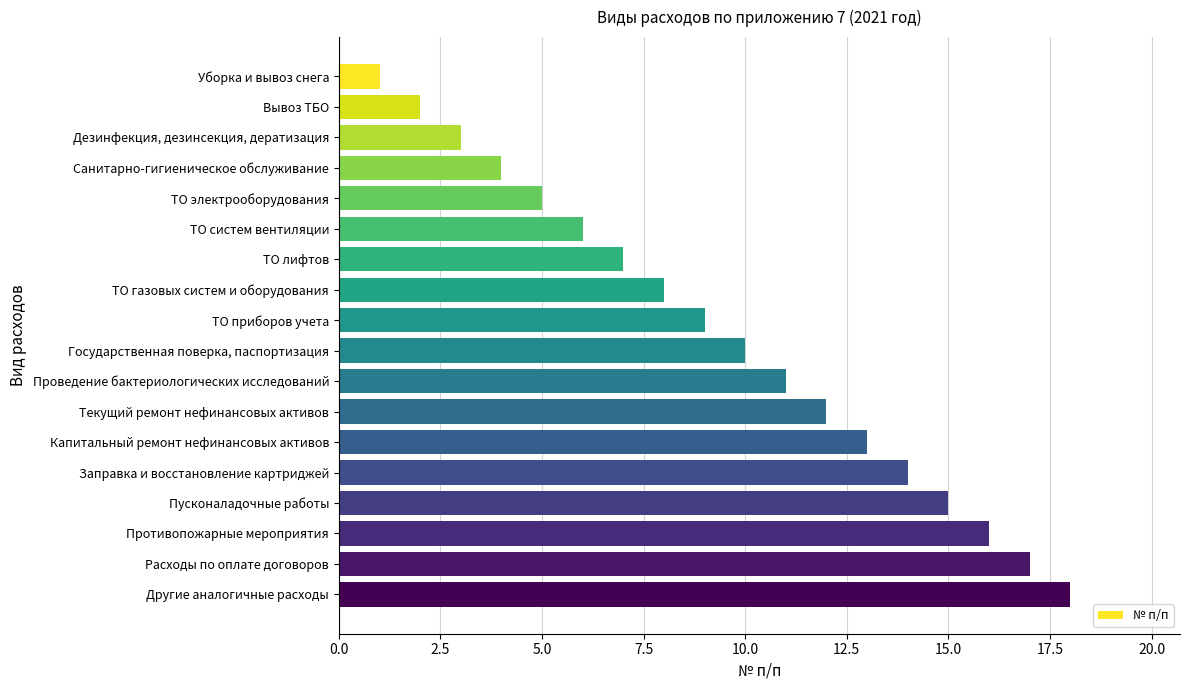

List the labels in order of value, smallest first.

Уборка и вывоз снега, Вывоз ТБО, Дезинфекция, дезинсекция, дератизация, Санитарно-гигиеническое обслуживание, ТО электрооборудования, ТО систем вентиляции, ТО лифтов, ТО газовых систем и оборудования, ТО приборов учета, Государственная поверка, паспортизация, Проведение бактериологических исследований, Текущий ремонт нефинансовых активов, Капитальный ремонт нефинансовых активов, Заправка и восстановление картриджей, Пусконаладочные работы, Противопожарные мероприятия, Расходы по оплате договоров, Другие аналогичные расходы